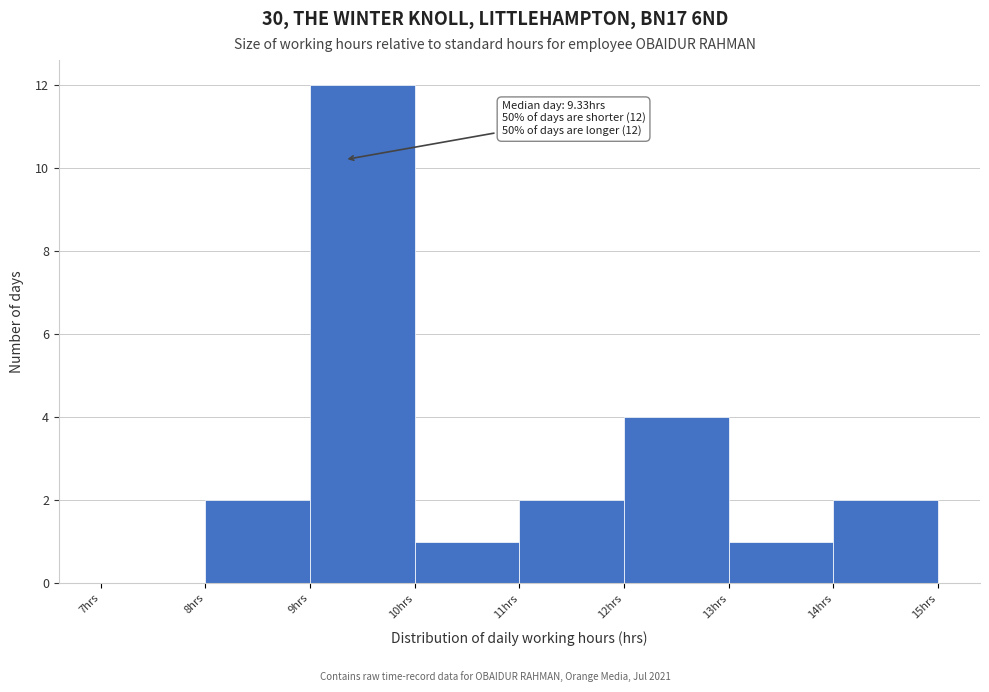

Which range on the x-axis has the tallest bar?

9 to 10